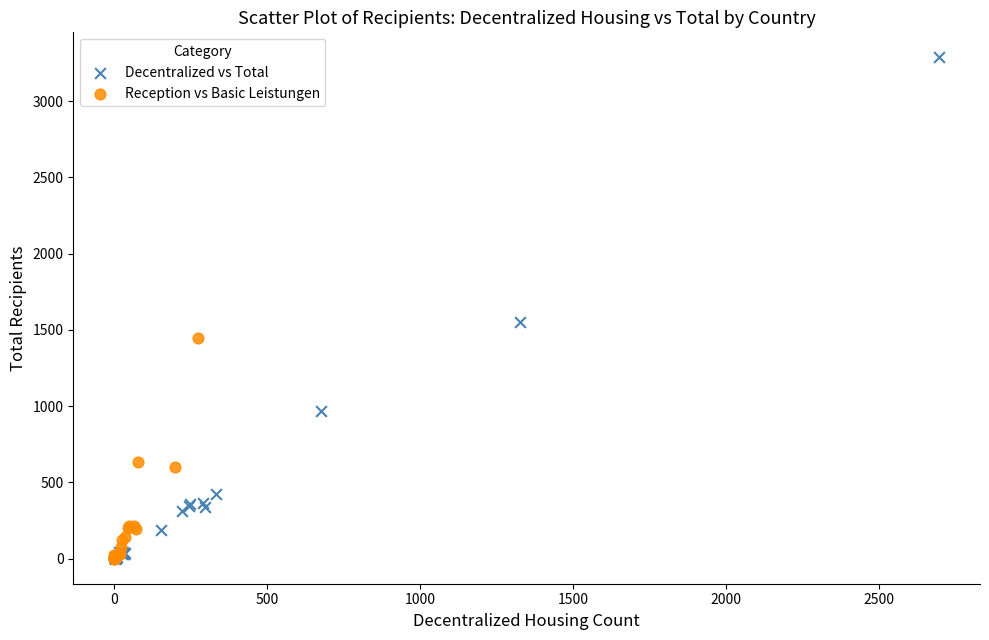

Which series contains the highest Y value?

Decentralized vs Total